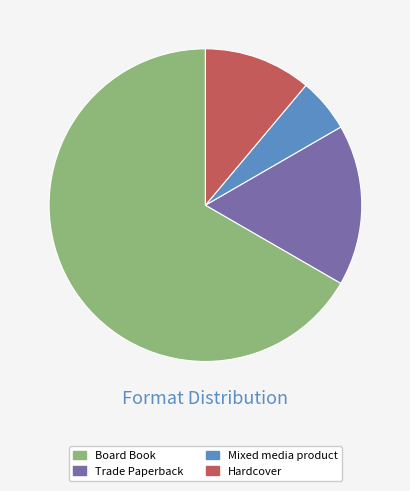

Which category has the biggest portion of the pie?

Board Book